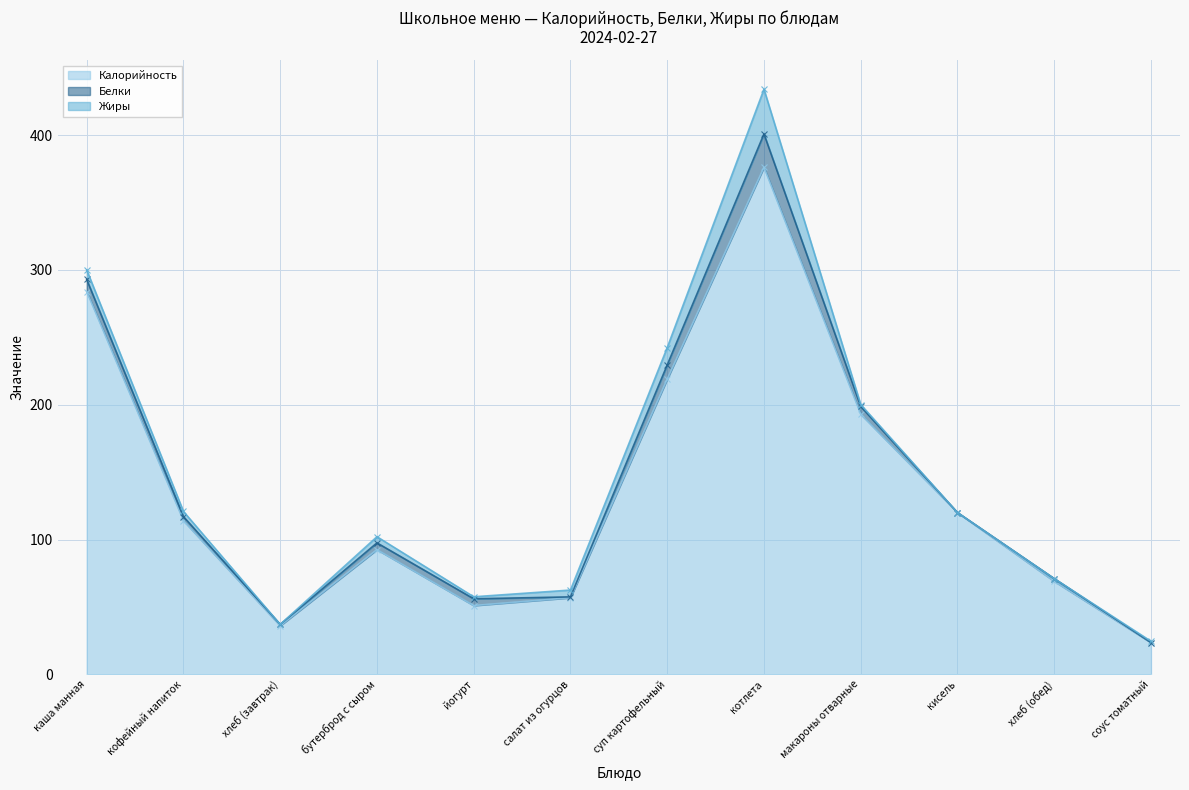

Reading left to right, transcribe all the data shown in this chart.

Калорийность: каша манная=284.0	кофейный напиток=114.0	хлеб (завтрак)=36.0	бутерброд с сыром=92.5	йогурт=51.0	салат из огурцов=56.8	суп картофельный=219.0	котлета=376.2	макароны отварные=193.0	кисель=120.0	хлеб (обед)=69.0	соус томатный=23.5
Белки: каша манная=9.0	кофейный напиток=3.0	хлеб (завтрак)=1.0	бутерброд с сыром=5.0	йогурт=5.0	салат из огурцов=0.6	суп картофельный=10.6	котлета=24.8	макароны отварные=5.7	кисель=0.0	хлеб (обед)=2.0	соус томатный=0.0
Жиры: каша манная=7.0	кофейный напиток=3.8	хлеб (завтрак)=0.0	бутерброд с сыром=4.6	йогурт=1.5	салат из огурцов=5.1	суп картофельный=12.9	котлета=33.2	макароны отварные=1.4	кисель=0.0	хлеб (обед)=0.0	соус томатный=1.0